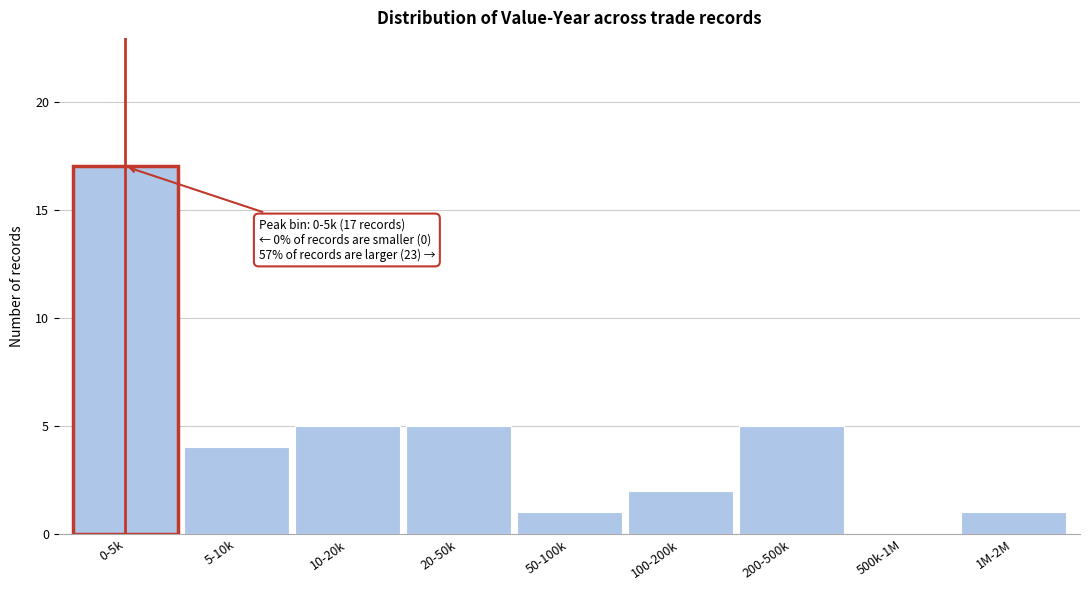

Reading left to right, extract all data points from this chart.

0-5k=17	5-10k=4	10-20k=5	20-50k=5	50-100k=1	100-200k=2	200-500k=5	500k-1M=0	1M-2M=1